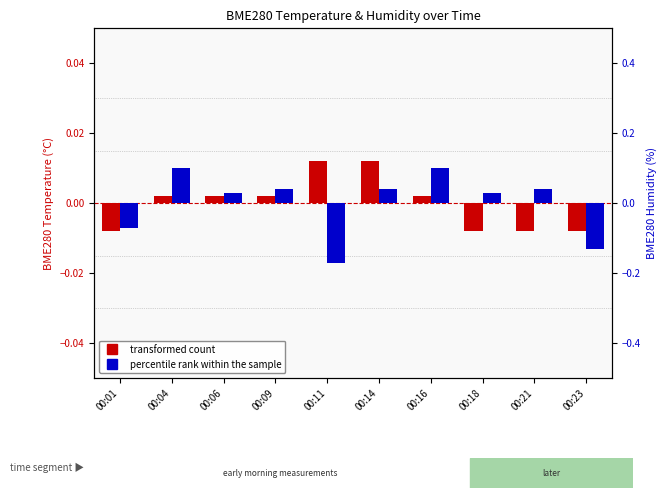

Which label corresponds to the smallest value in the chart?

00:11